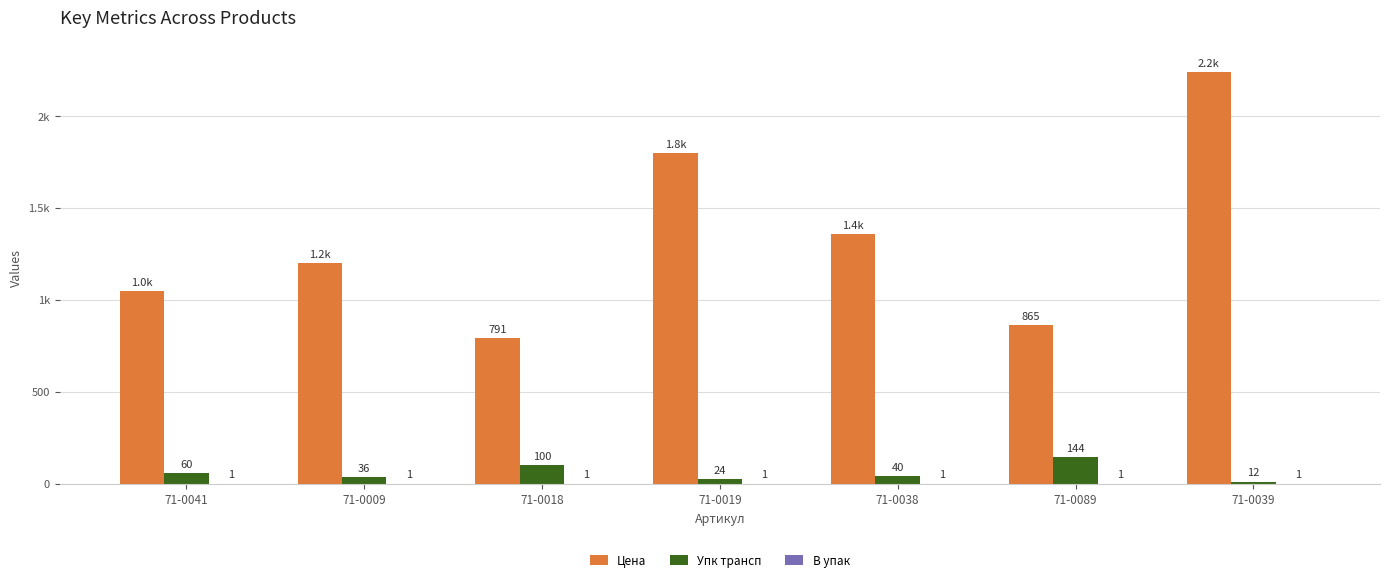

True or false: Цена has a value of 881.9 at 71-0039.

False